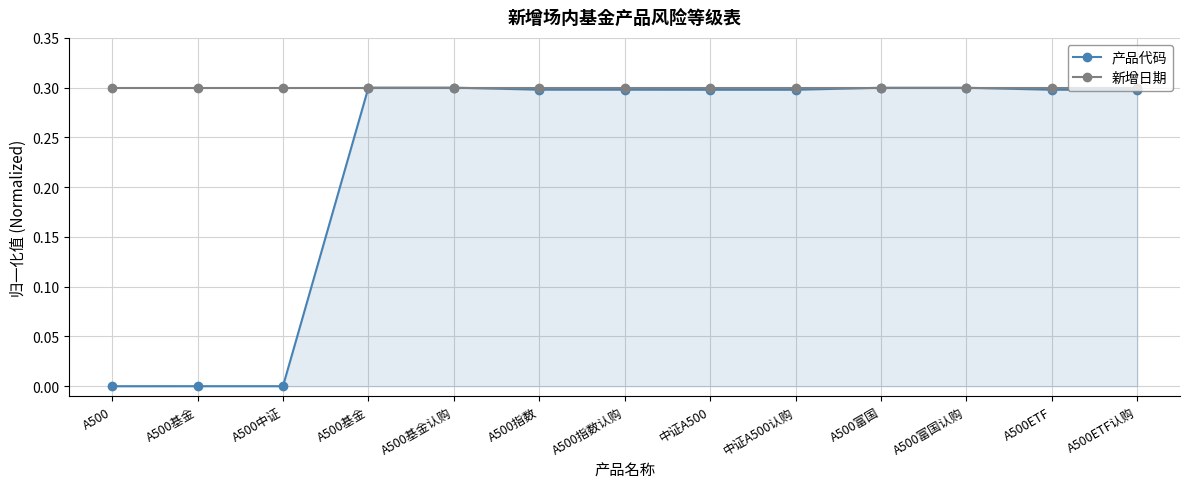

What are all the series names shown in the legend?

产品代码, 新增日期